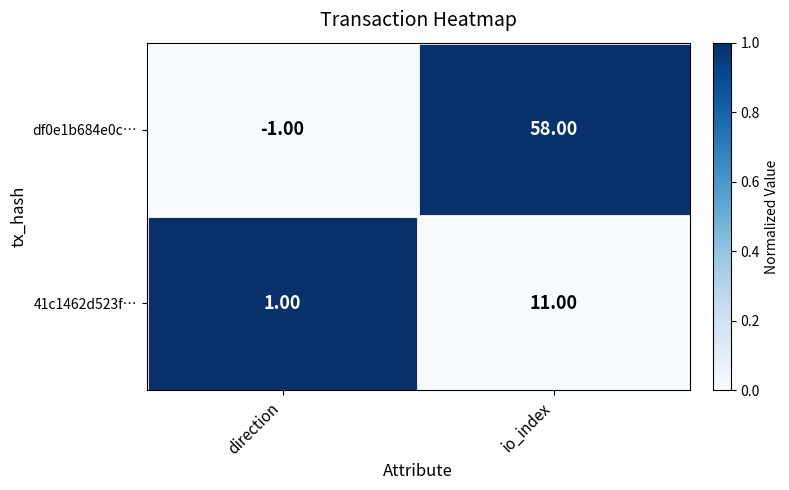

How many series are shown in this chart?

2